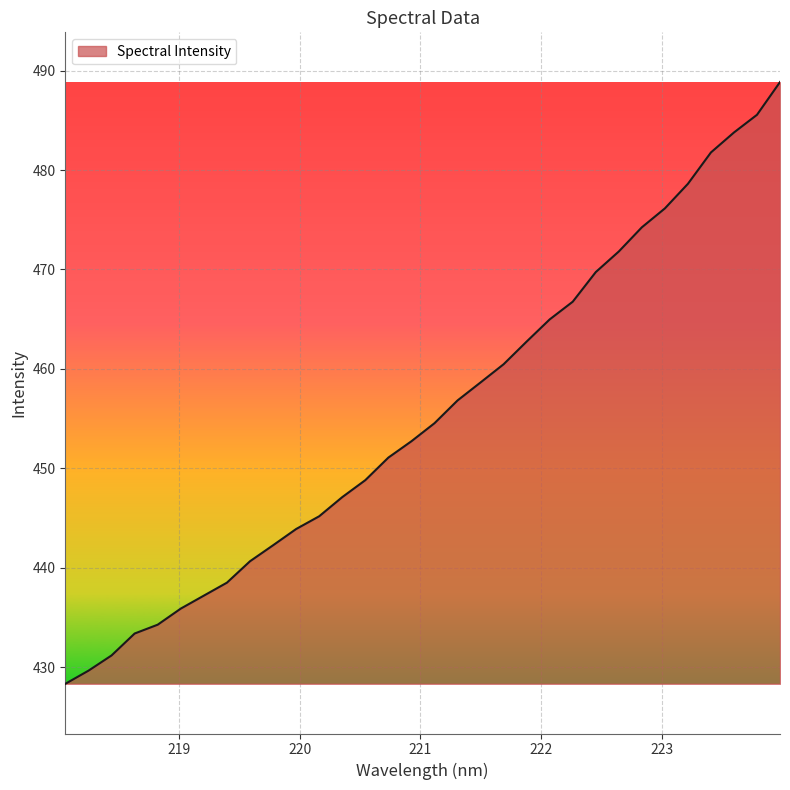

What is the smallest value displayed?

428.4